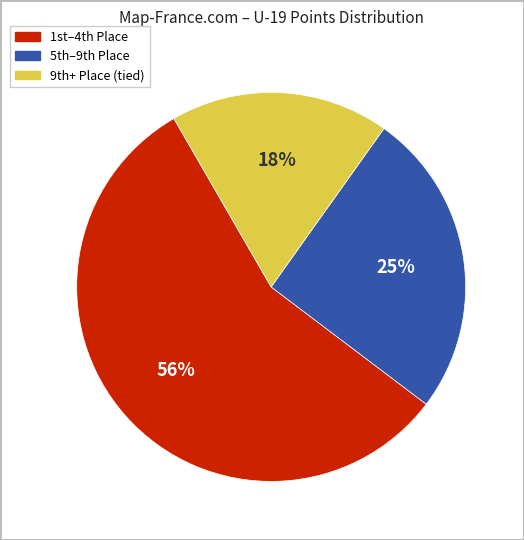

To the nearest percent, what is the difference between the largest and smallest slice percentages?

38%